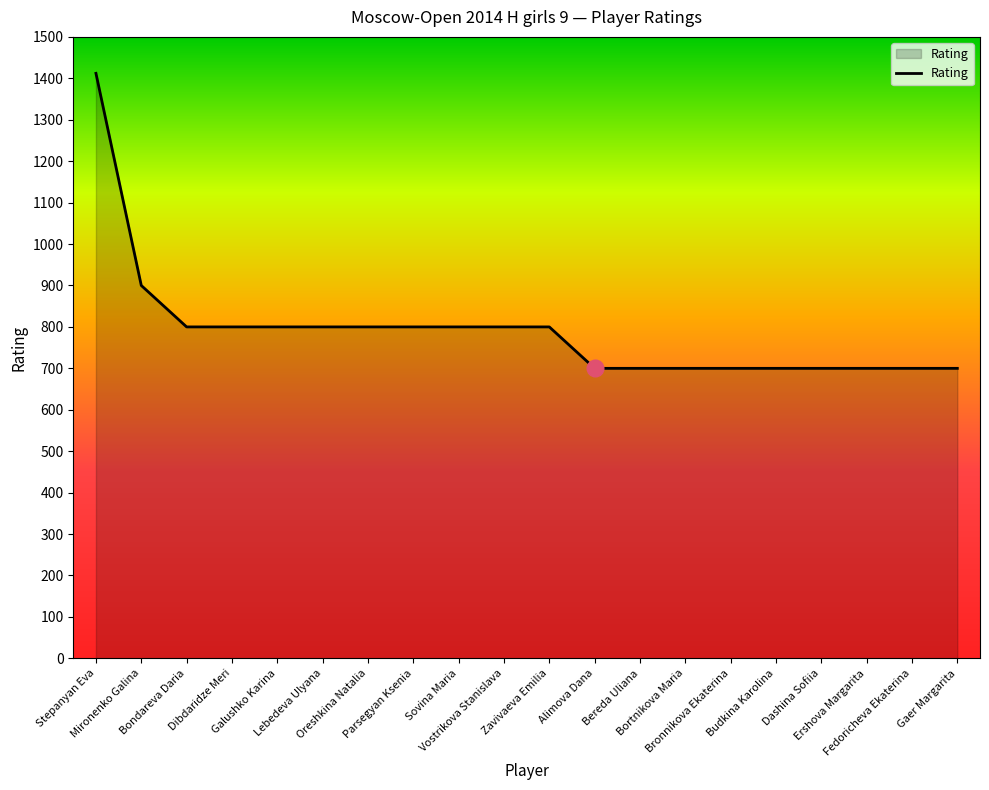

What is the ratio of the value at Dashina Sofiia to the value at Sovina Maria?

0.9